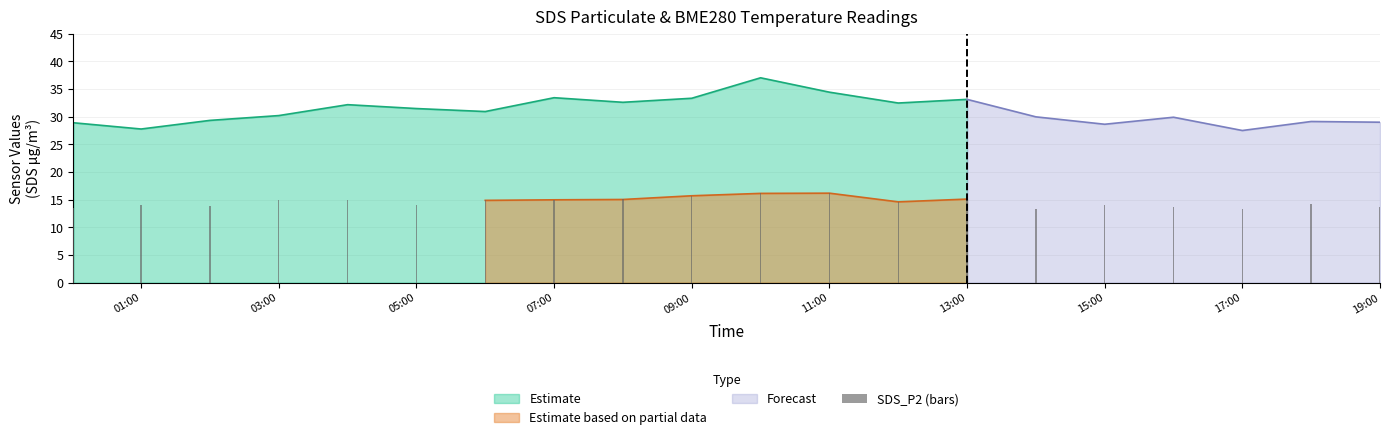

Is it true that Estimate equals 36.7 at 01:00?

False